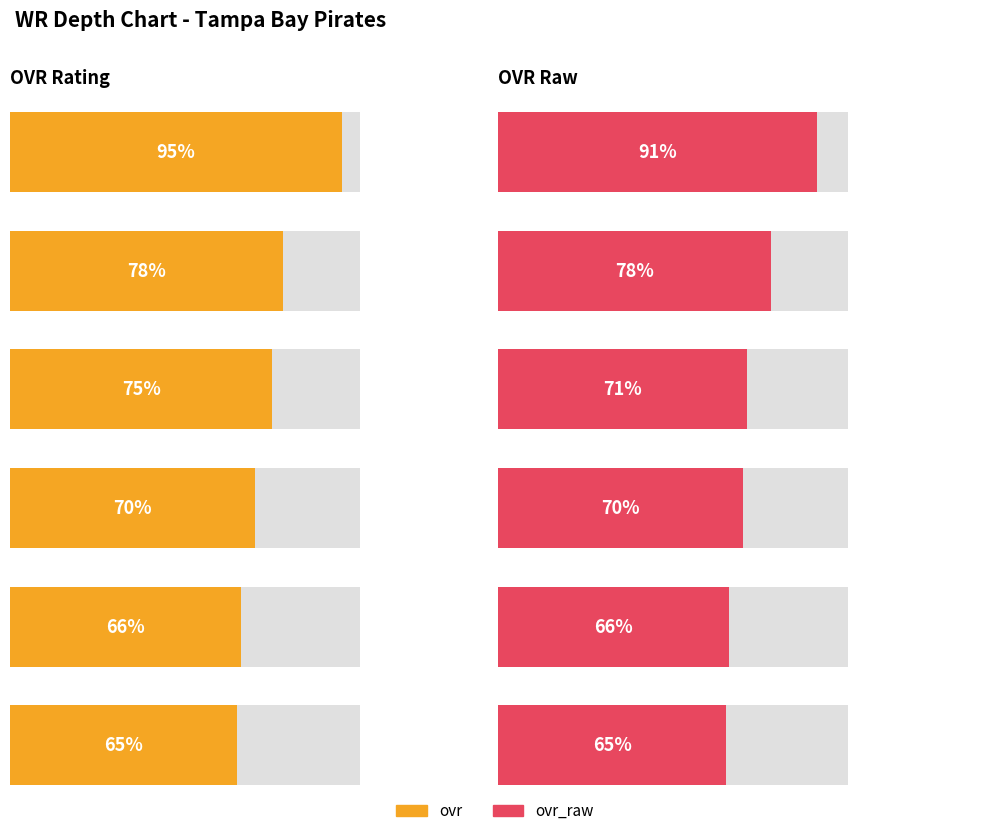

Are the bars horizontal?

Yes